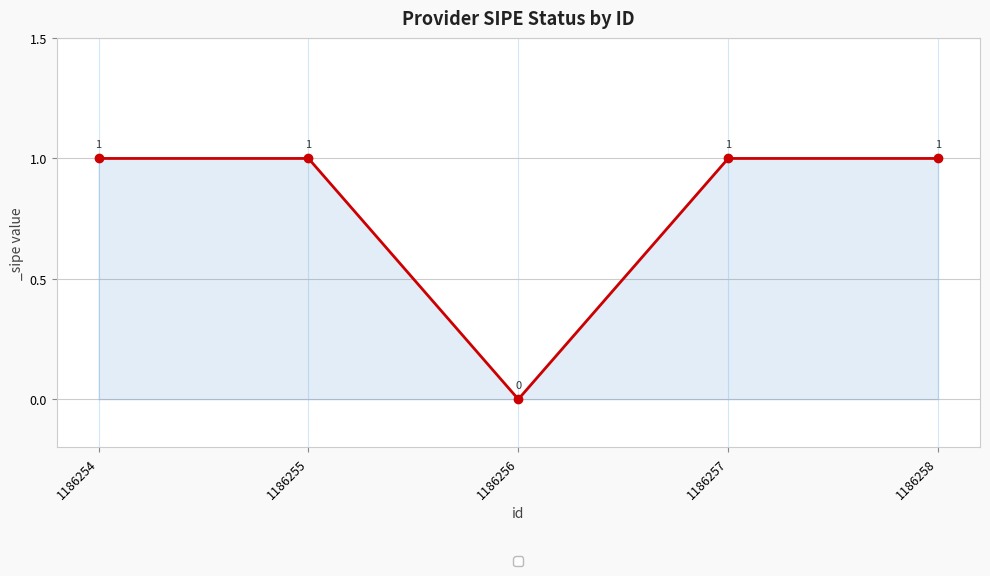

The chart shows a value of 1 at 1186257. True or false?

True